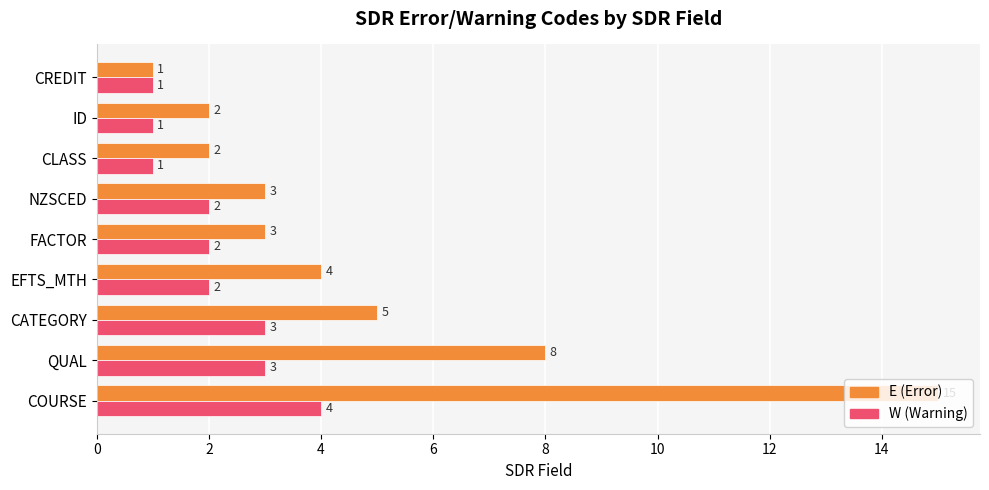

The value of E (Error) at NZSCED is 5. True or false?

False